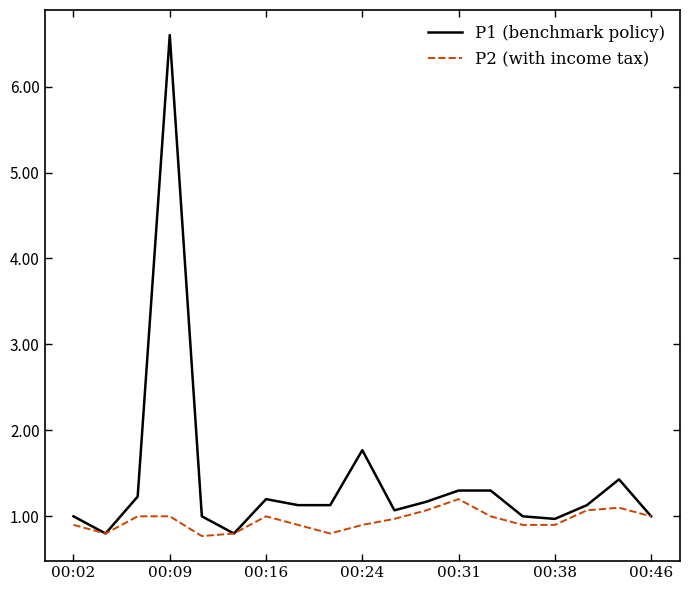

Which series has the largest range (max minus min)?

P1 (benchmark policy)